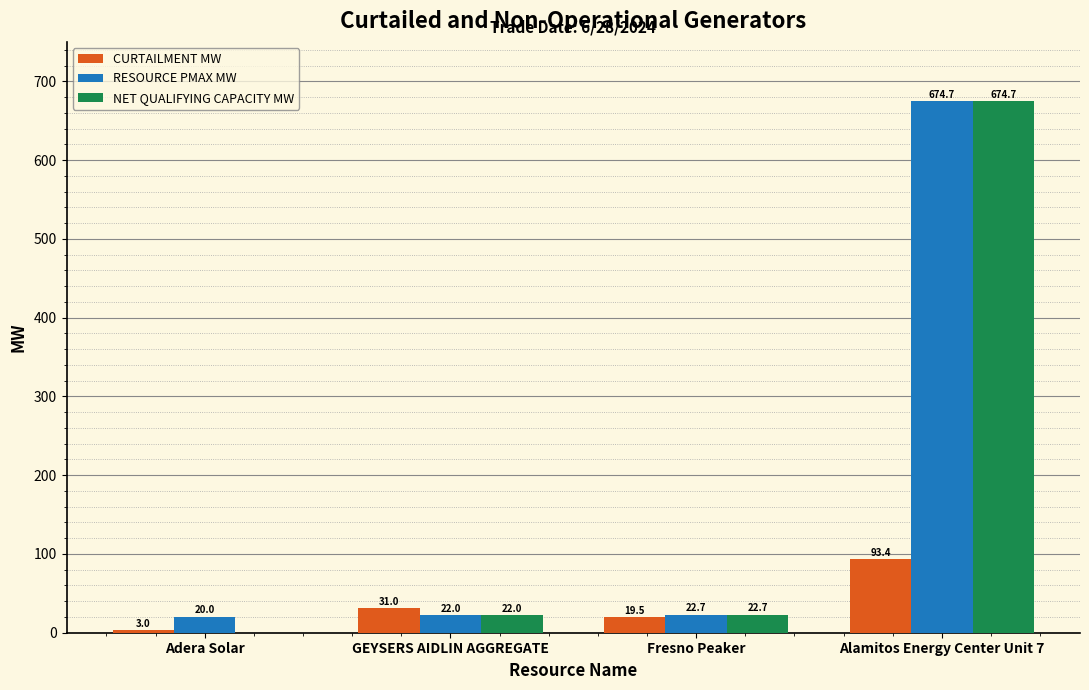

What is the spread (max minus min) of values at Fresno Peaker?

3.2